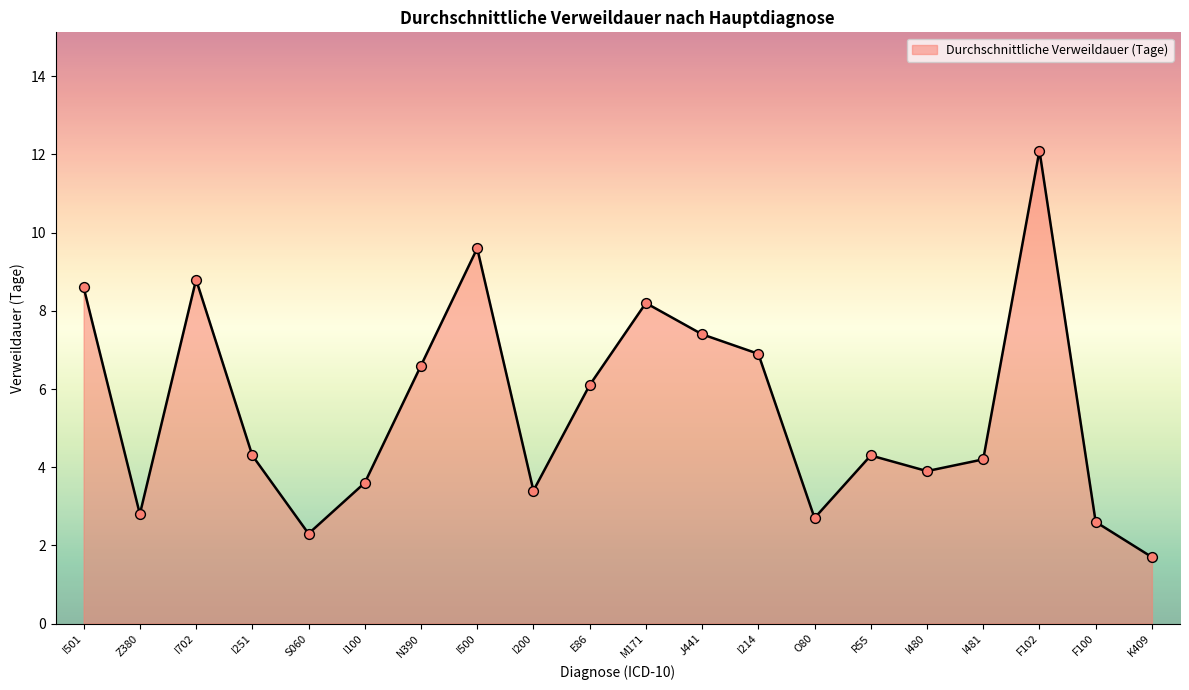

Between I100 and I214, which is larger?

I214